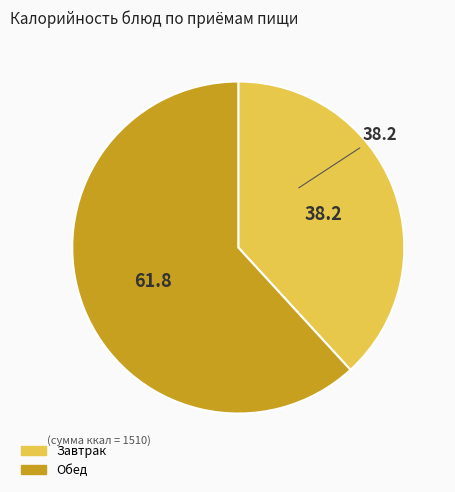

Count the number of slices in the pie.

2